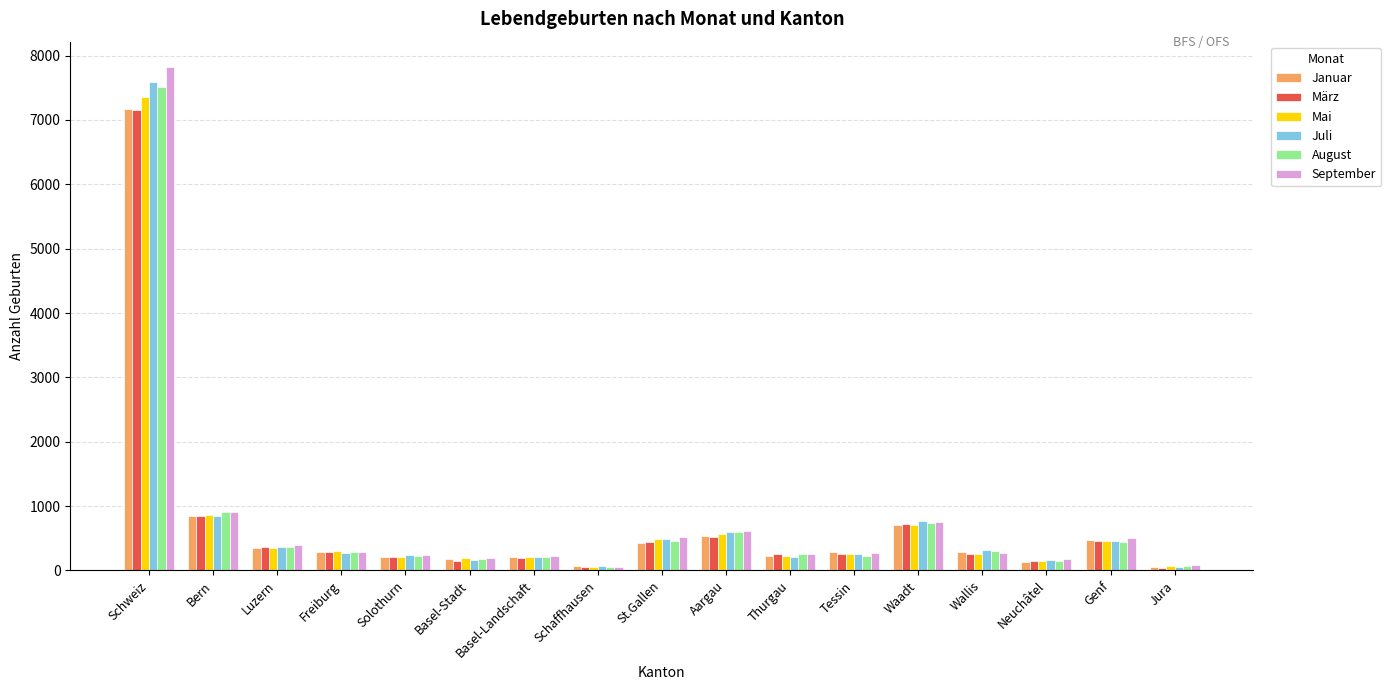

What is the sum of all Juli values?

13050